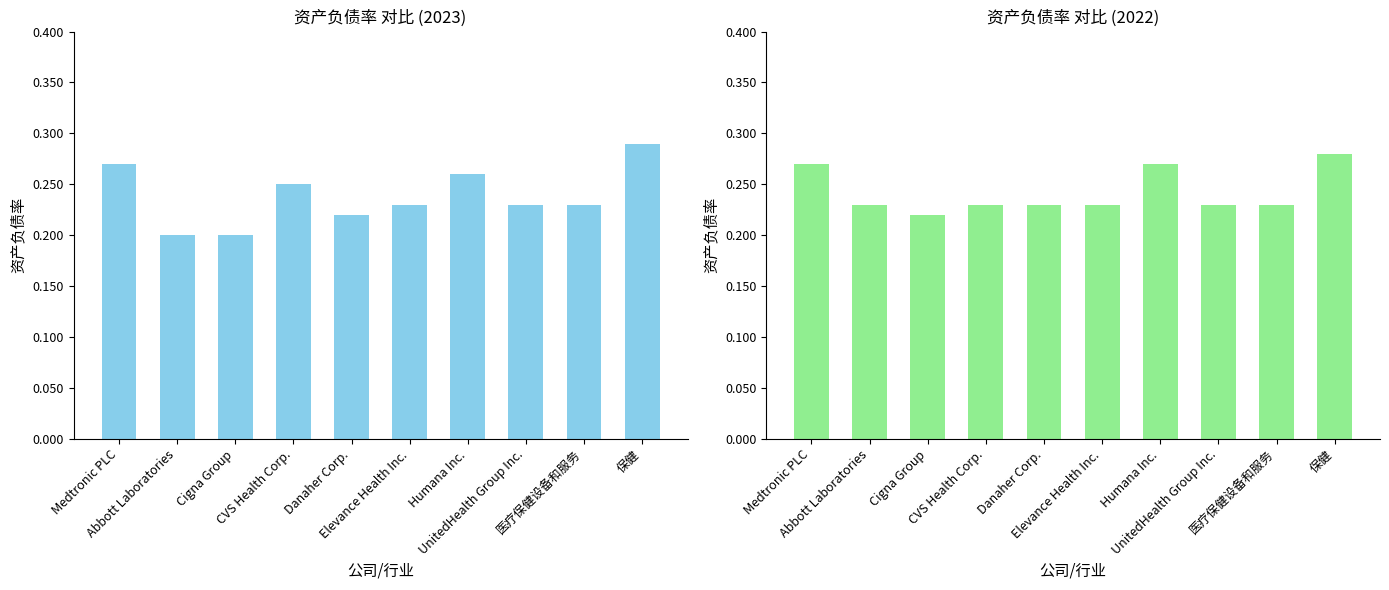

Is the value of 2022 at Cigna Group greater than the value of 2023 at UnitedHealth Group Inc.?

No